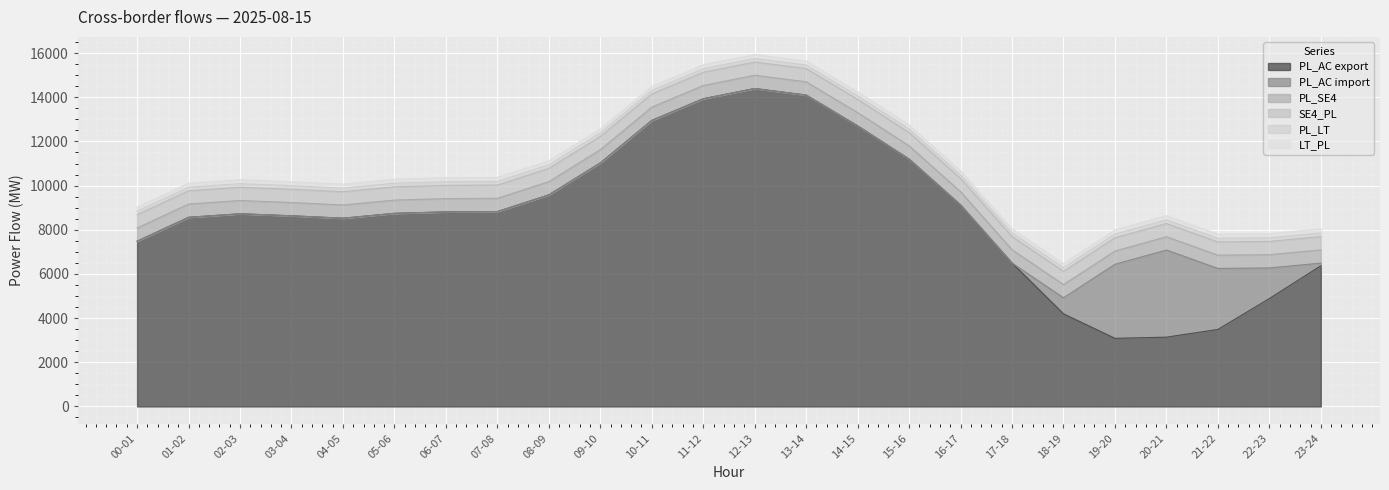

Reading left to right, extract all data points from this chart.

PL_AC export: 00-01=7481	01-02=8565	02-03=8726	03-04=8634	04-05=8524	05-06=8745	06-07=8811	07-08=8825	08-09=9580	09-10=11028	10-11=12953	11-12=13935	12-13=14398	13-14=14101	14-15=12707	15-16=11201	16-17=9125	17-18=6495	18-19=4193	19-20=3083	20-21=3137	21-22=3486	22-23=4884	23-24=6369
PL_AC import: 00-01=0	01-02=0	02-03=0	03-04=0	04-05=0	05-06=0	06-07=0	07-08=0	08-09=0	09-10=0	10-11=0	11-12=0	12-13=0	13-14=0	14-15=0	15-16=0	16-17=0	17-18=0	18-19=726	19-20=3355	20-21=3947	21-22=2764	22-23=1388	23-24=121
PL_SE4: 00-01=600	01-02=600	02-03=600	03-04=600	04-05=600	05-06=600	06-07=600	07-08=600	08-09=600	09-10=600	10-11=600	11-12=600	12-13=600	13-14=600	14-15=600	15-16=600	16-17=600	17-18=600	18-19=600	19-20=600	20-21=600	21-22=600	22-23=600	23-24=600
SE4_PL: 00-01=600	01-02=600	02-03=600	03-04=600	04-05=600	05-06=600	06-07=600	07-08=600	08-09=600	09-10=600	10-11=600	11-12=600	12-13=600	13-14=600	14-15=600	15-16=600	16-17=600	17-18=600	18-19=600	19-20=600	20-21=600	21-22=600	22-23=600	23-24=600
PL_LT: 00-01=163	01-02=162	02-03=162	03-04=162	04-05=162	05-06=163	06-07=164	07-08=164	08-09=162	09-10=161	10-11=159	11-12=159	12-13=159	13-14=160	14-15=161	15-16=161	16-17=162	17-18=165	18-19=167	19-20=167	20-21=167	21-22=167	22-23=165	23-24=164
LT_PL: 00-01=182	01-02=182	02-03=182	03-04=182	04-05=182	05-06=183	06-07=183	07-08=182	08-09=181	09-10=180	10-11=180	11-12=180	12-13=181	13-14=181	14-15=181	15-16=181	16-17=182	17-18=183	18-19=185	19-20=187	20-21=189	21-22=190	22-23=189	23-24=188